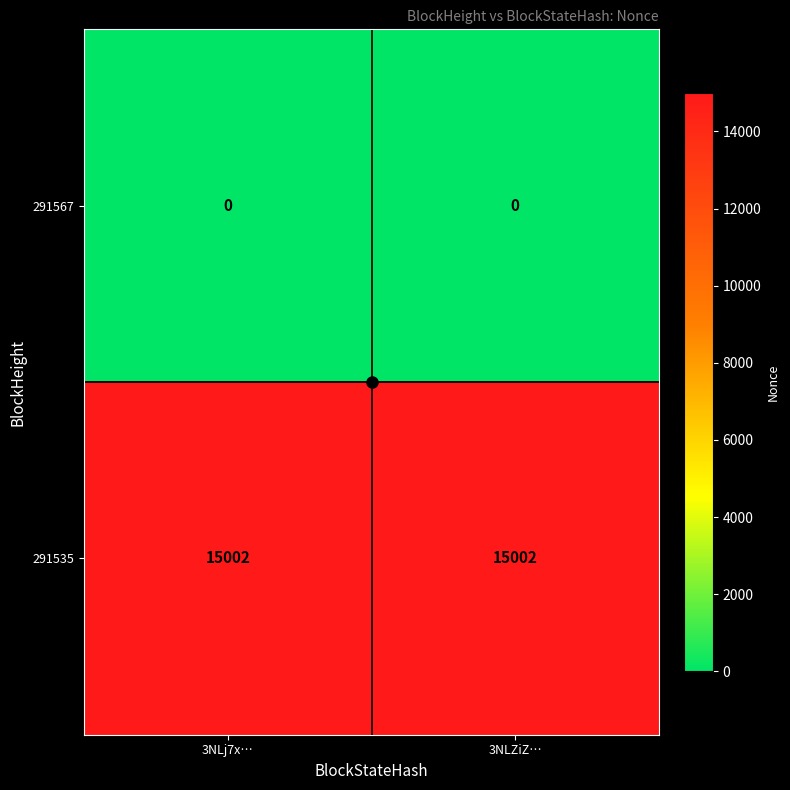

At 3NLj7x…, list the series in order from largest to smallest.

291535, 291567